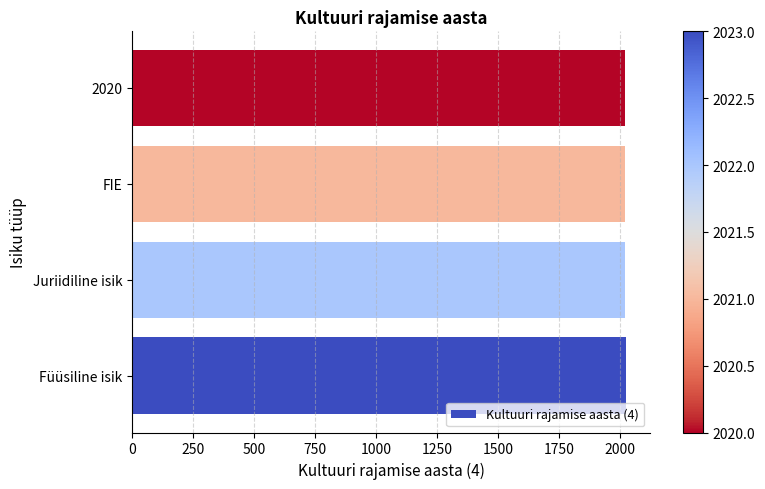

Approximately how many times larger is the value at 2020 compared to Juriidiline isik?

1.0